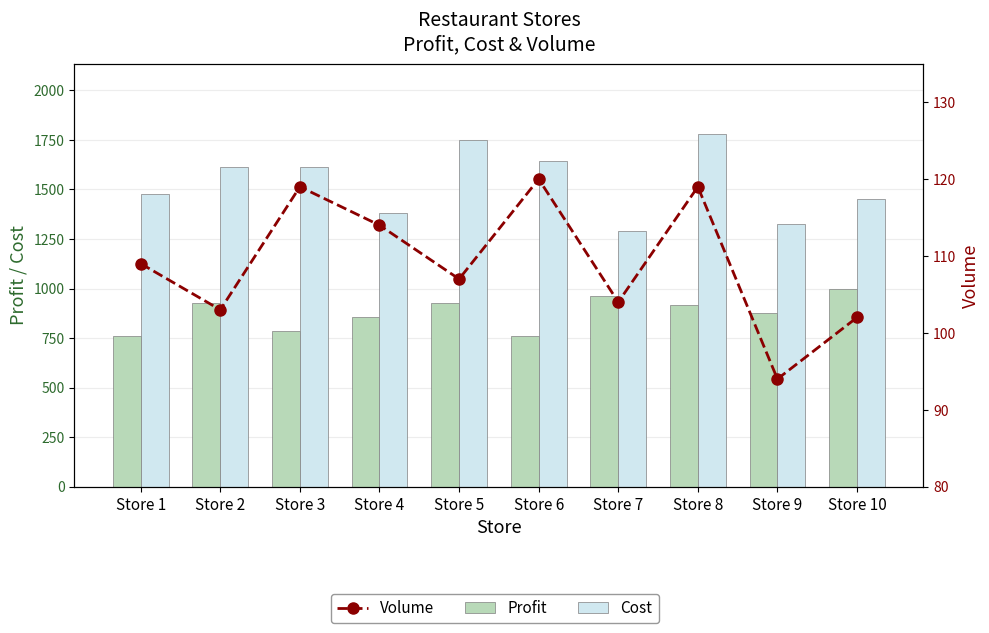

What value does the Cost series have at Store 8?

1779